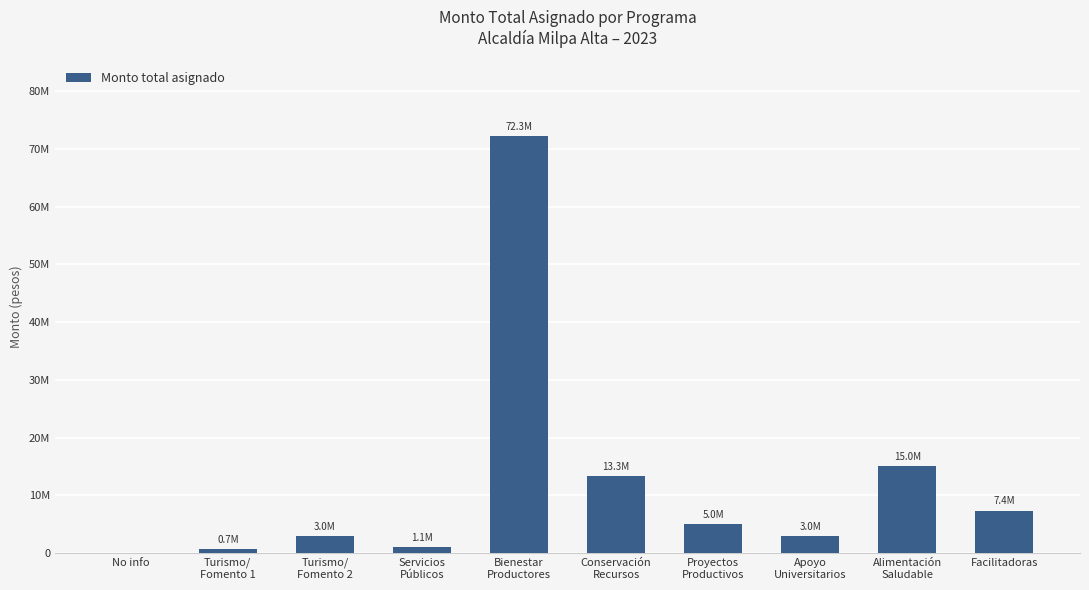

The value at Proyectos
Productivos is 5000000. True or false?

True